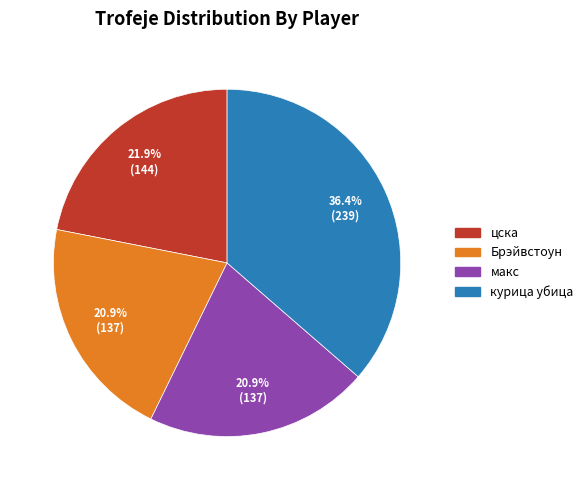

How many segments does this pie chart have?

4